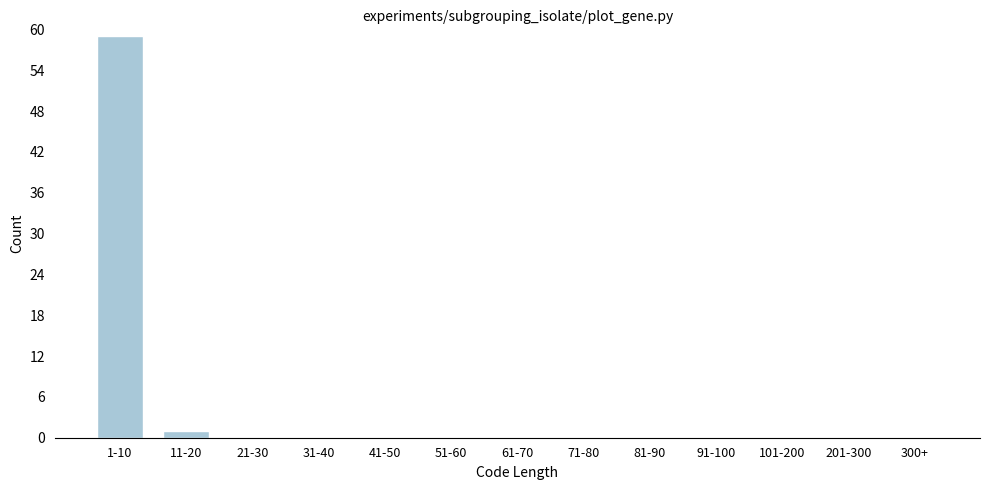

Reading left to right, what are all the values shown in this chart?

1-10=59	11-20=1	21-30=0	31-40=0	41-50=0	51-60=0	61-70=0	71-80=0	81-90=0	91-100=0	101-200=0	201-300=0	300+=0